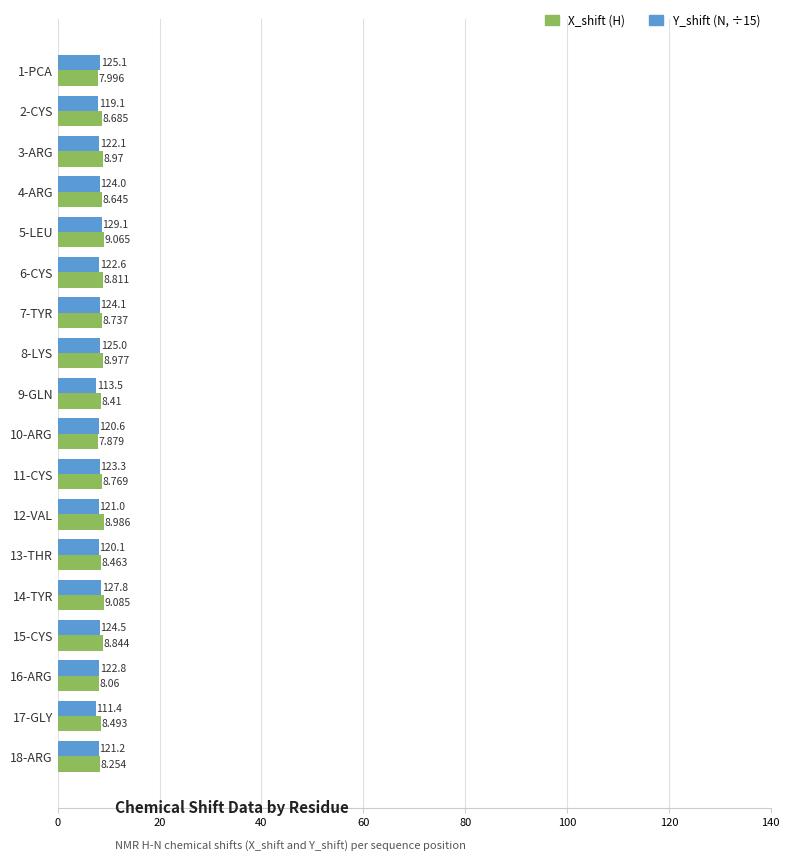

What is the smallest value displayed?

7.4